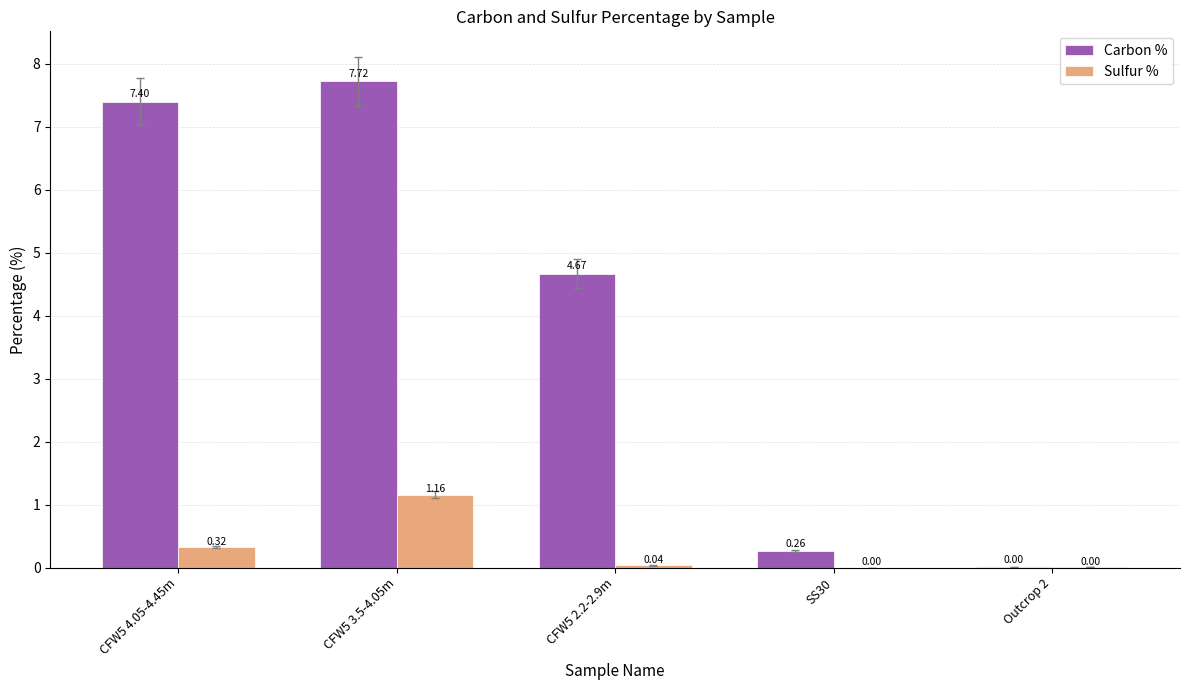

Which series changed the most between CFW5 4.05-4.45m and CFW5 2.2-2.9m?

Carbon %